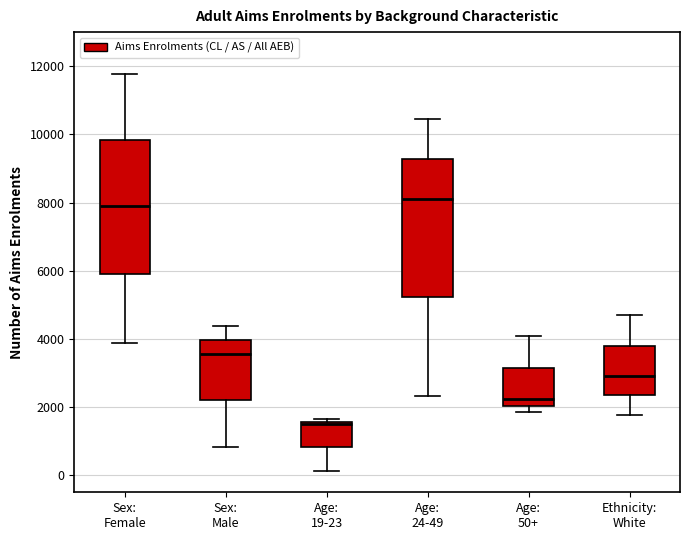

Reading left to right, transcribe this box plot: for each box, give where its median line is, the range the box spans, and where its two whiskers end, as read against the y-axis. The values are not printed on the chart, so give them approximately, as read against the axis.

Sex: Female: median 8000, box 5800 to 9800, whiskers 3800 to 11800
Sex: Male: median 3600, box 2200 to 4000, whiskers 800 to 4400
Age: 19-23: median 1600 (just below the box's upper edge), box 800 to 1600, whiskers 200 to 1600 (just above the box's upper edge)
Age: 24-49: median 8200, box 5200 to 9200, whiskers 2400 to 10400
Age: 50+: median 2200, box 2000 to 3200, whiskers 1800 to 4000
Ethnicity: White: median 3000, box 2400 to 3800, whiskers 1800 to 4600